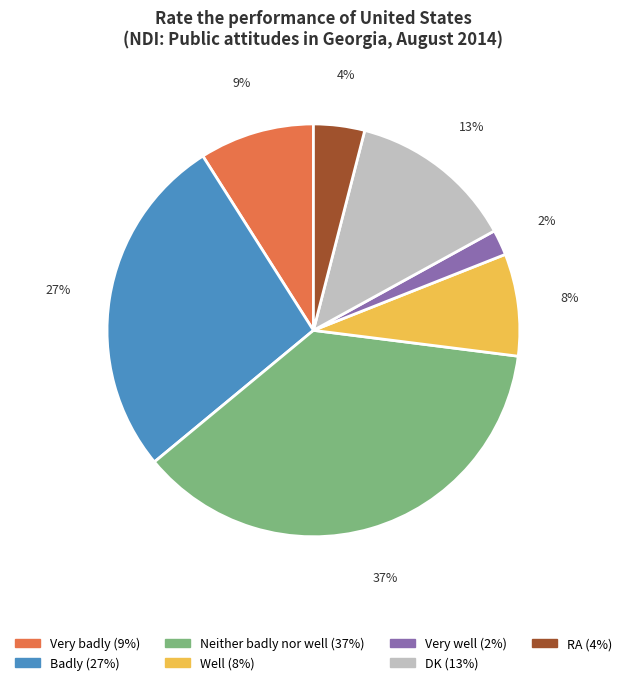

The Neither badly nor well slice represents 25% of the pie. True or false?

False